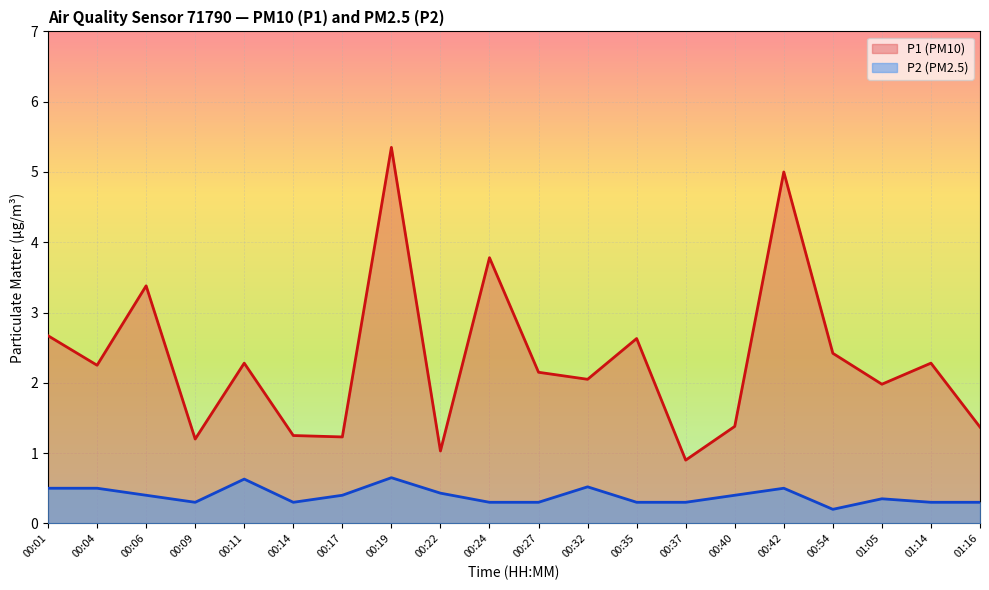

What is the difference between the second highest and minimum values in the P2 series?

0.4